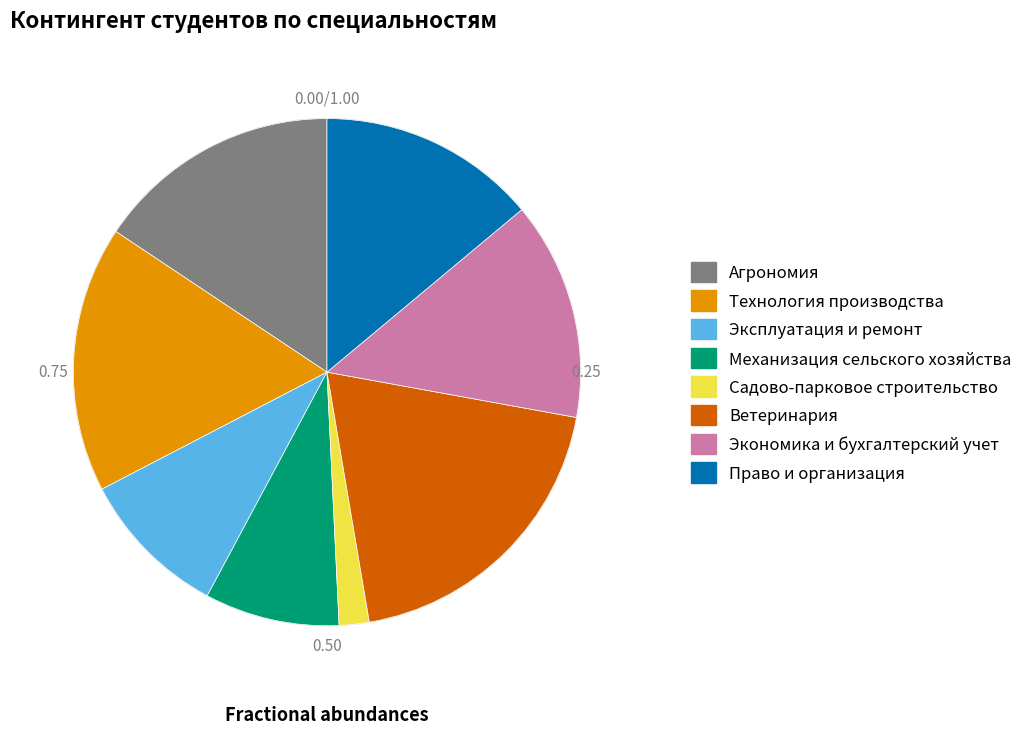

Between Технология производства and Ветеринария, which is larger?

Ветеринария